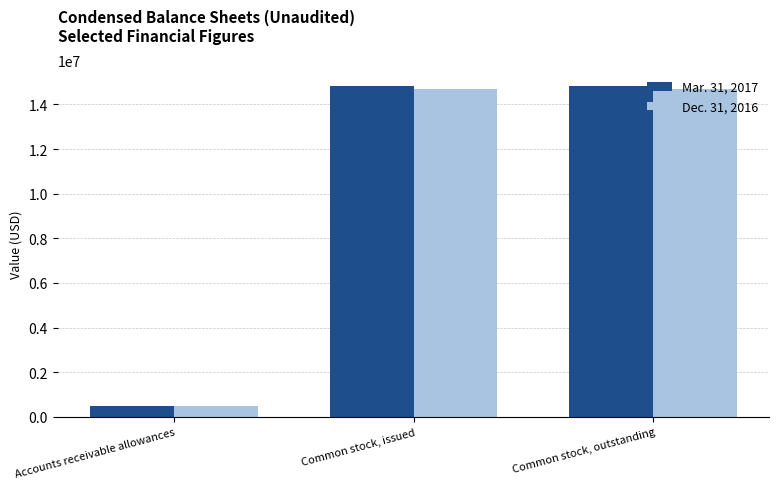

True or false: Mar. 31, 2017 has a value of 14807790 at Common stock, issued.

True